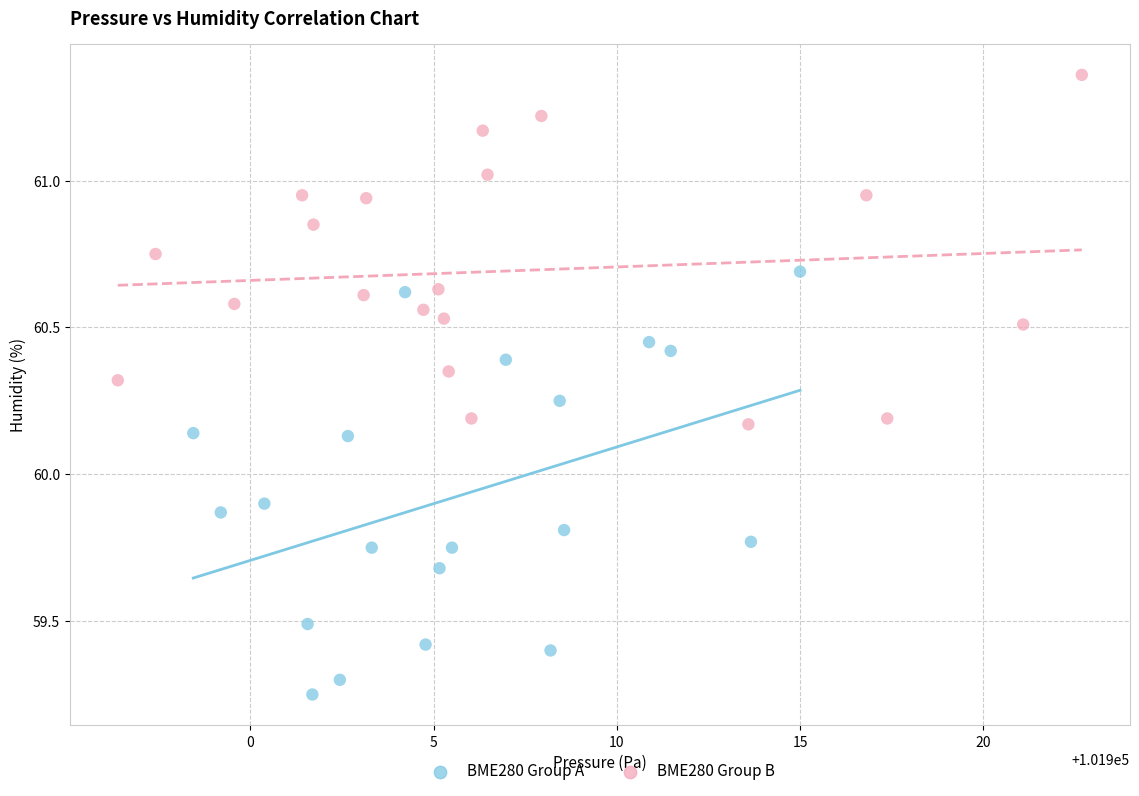

Which series contains the highest Y value?

BME280 Group B